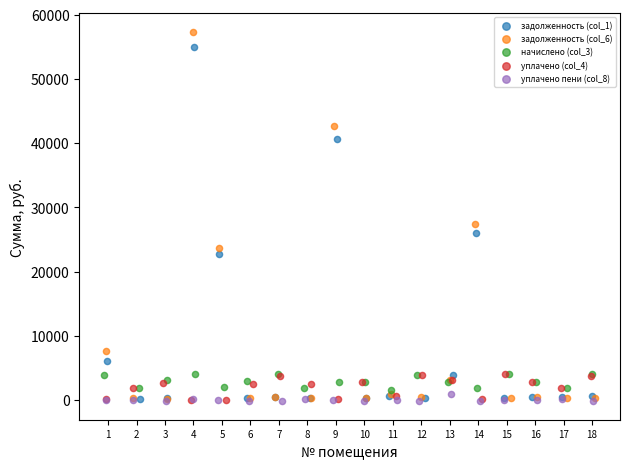

Which series has the widest spread of Y values?

задолженность (col_6)